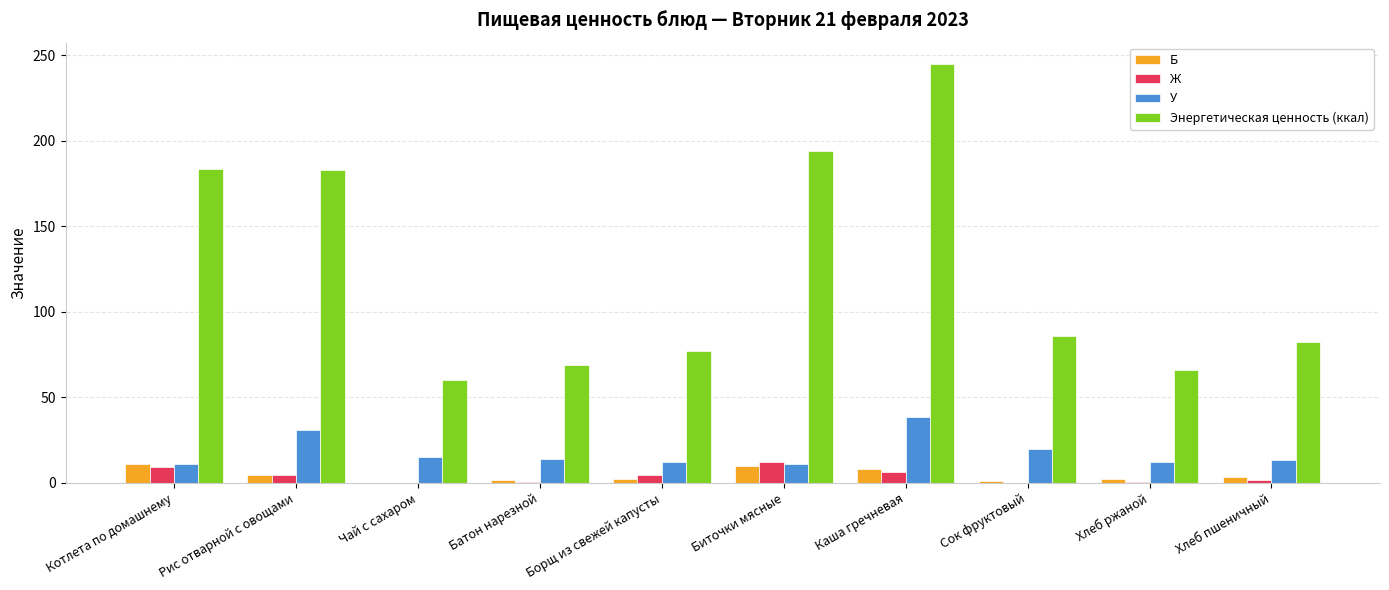

Read the Б value at Рис отварной с овощами.

4.8